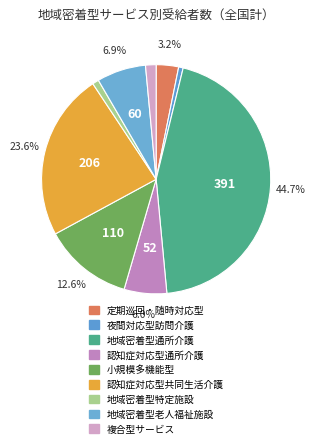

Is there any slice that represents more than half of the pie?

No